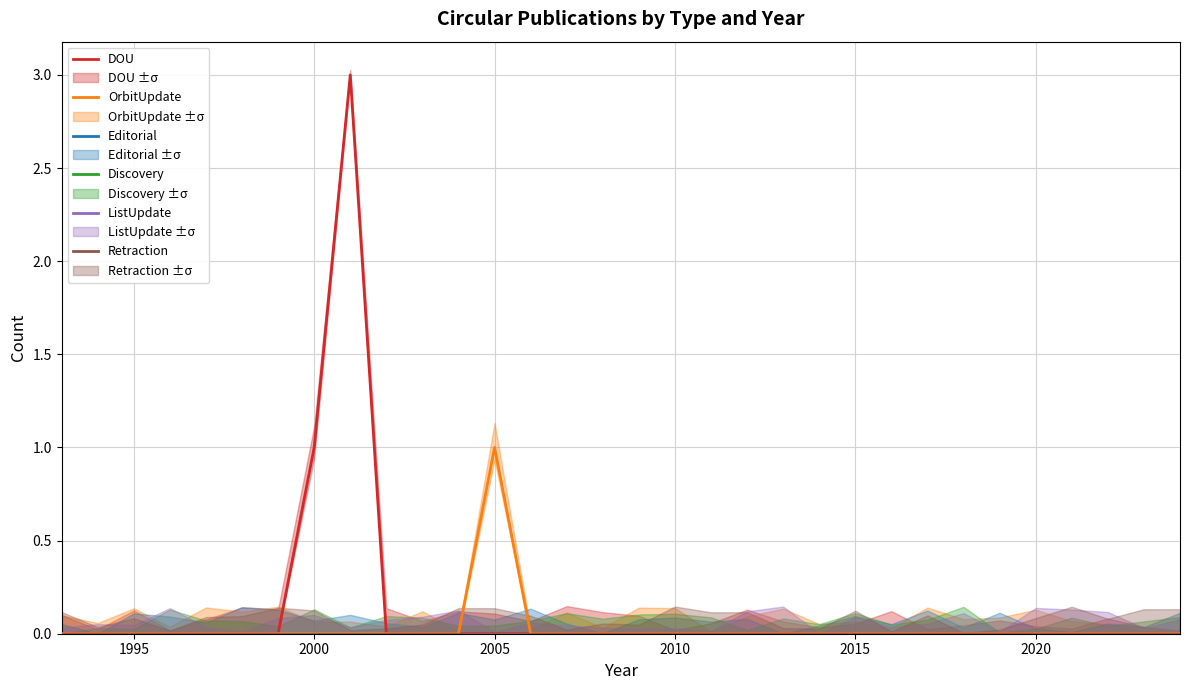

True or false: OrbitUpdate has more than 0 points higher than both neighbors.

True